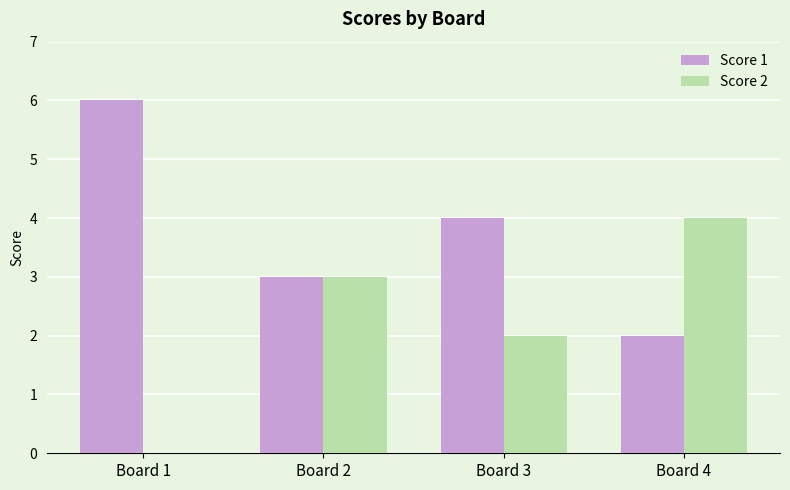

What is the sum of the Score 2 values at Board 2 and Board 4?

7